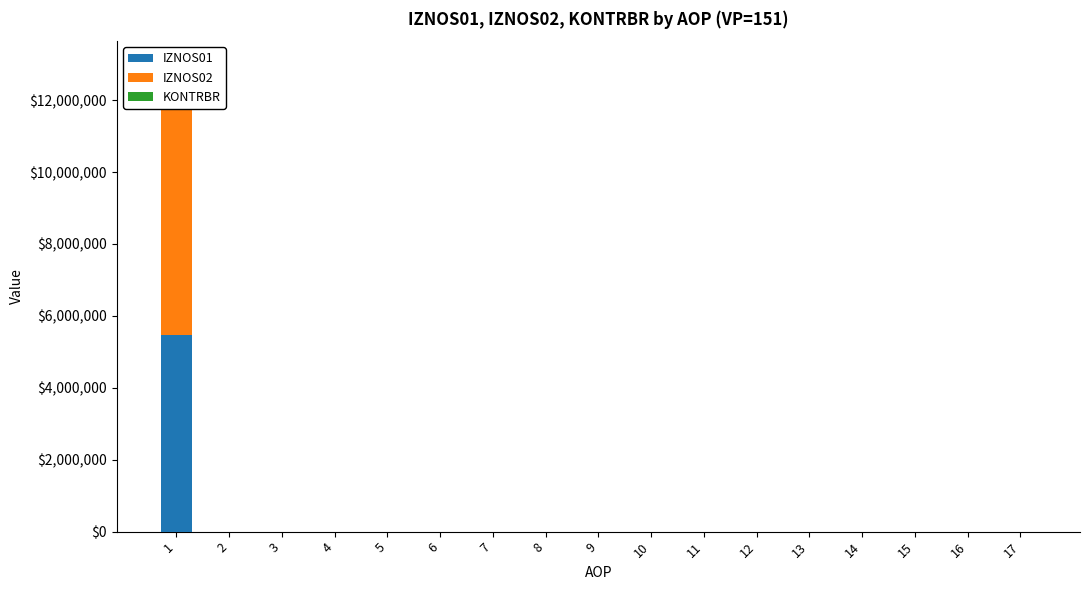

What is the maximum value for IZNOS02?

6385515.5